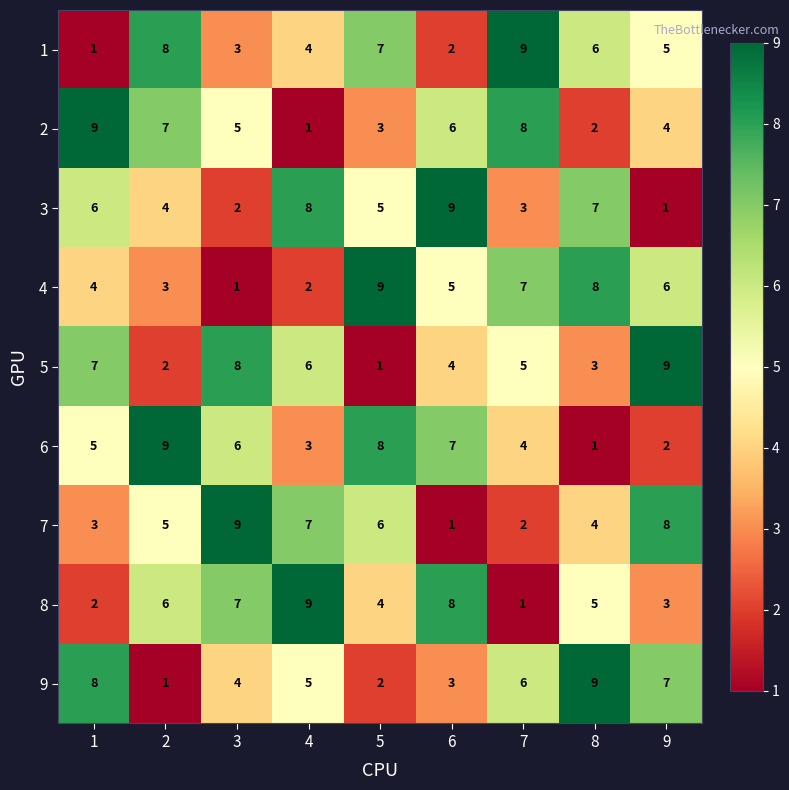

What is the difference between the highest and lowest values at 4?

8